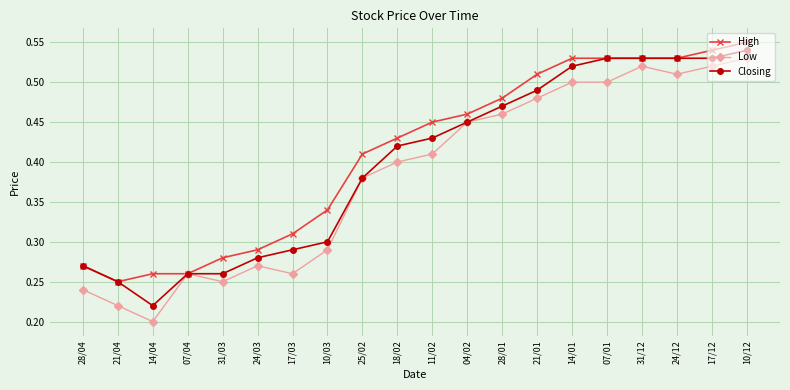

What is the sum of the Low values at 07/01 and 10/12?

1.0